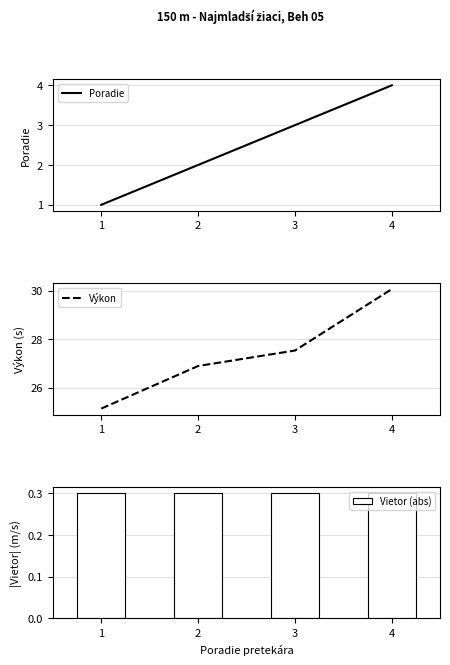

At which label does Výkon first exceed 27?

3